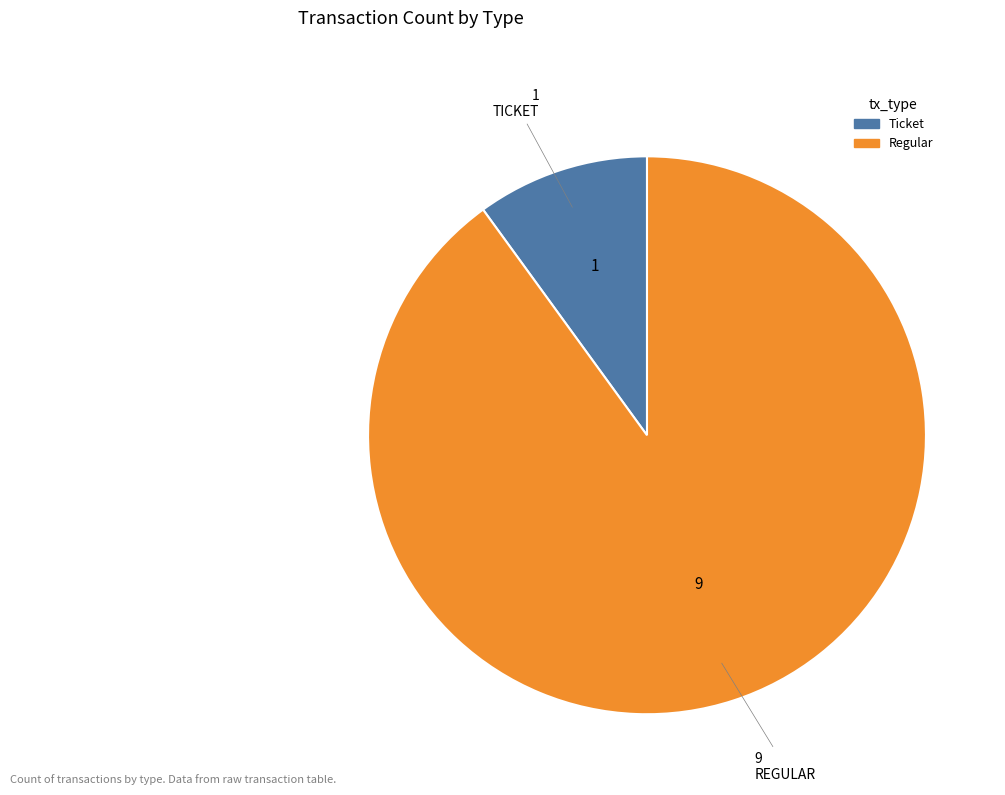

How many slices are in this pie chart?

2